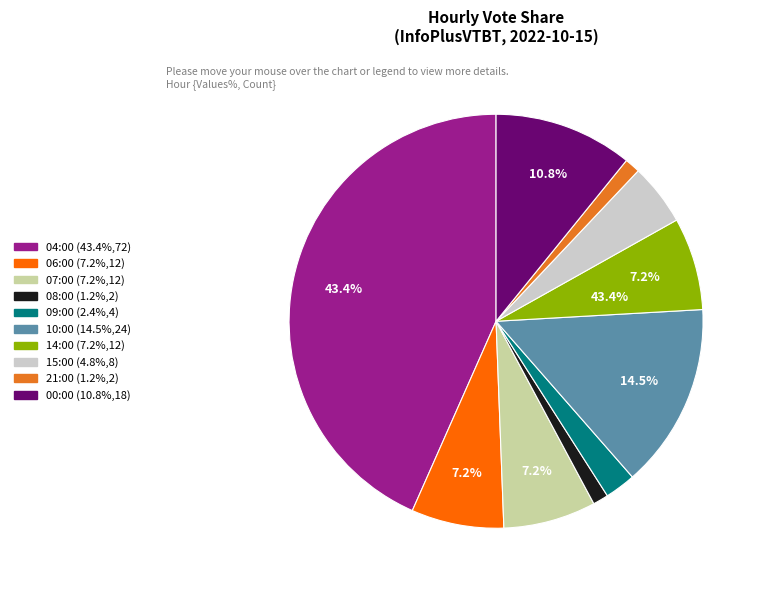

Is 15:00 the majority of the pie?

No